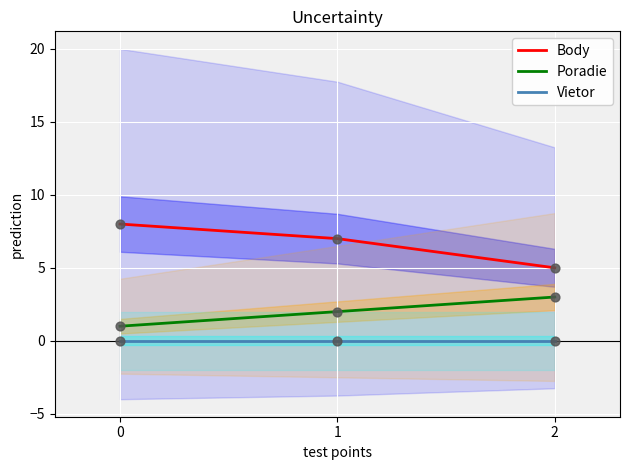

What is the total value across all series at 0?

9